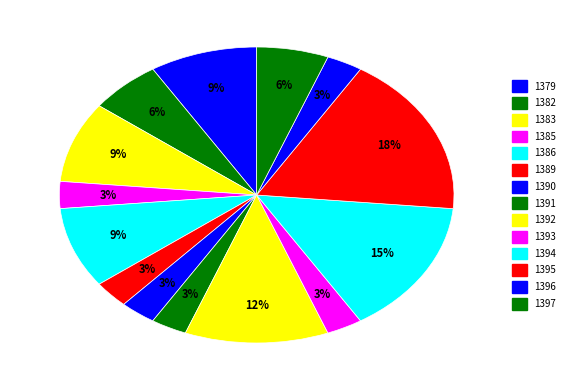

How many segments does this pie chart have?

14